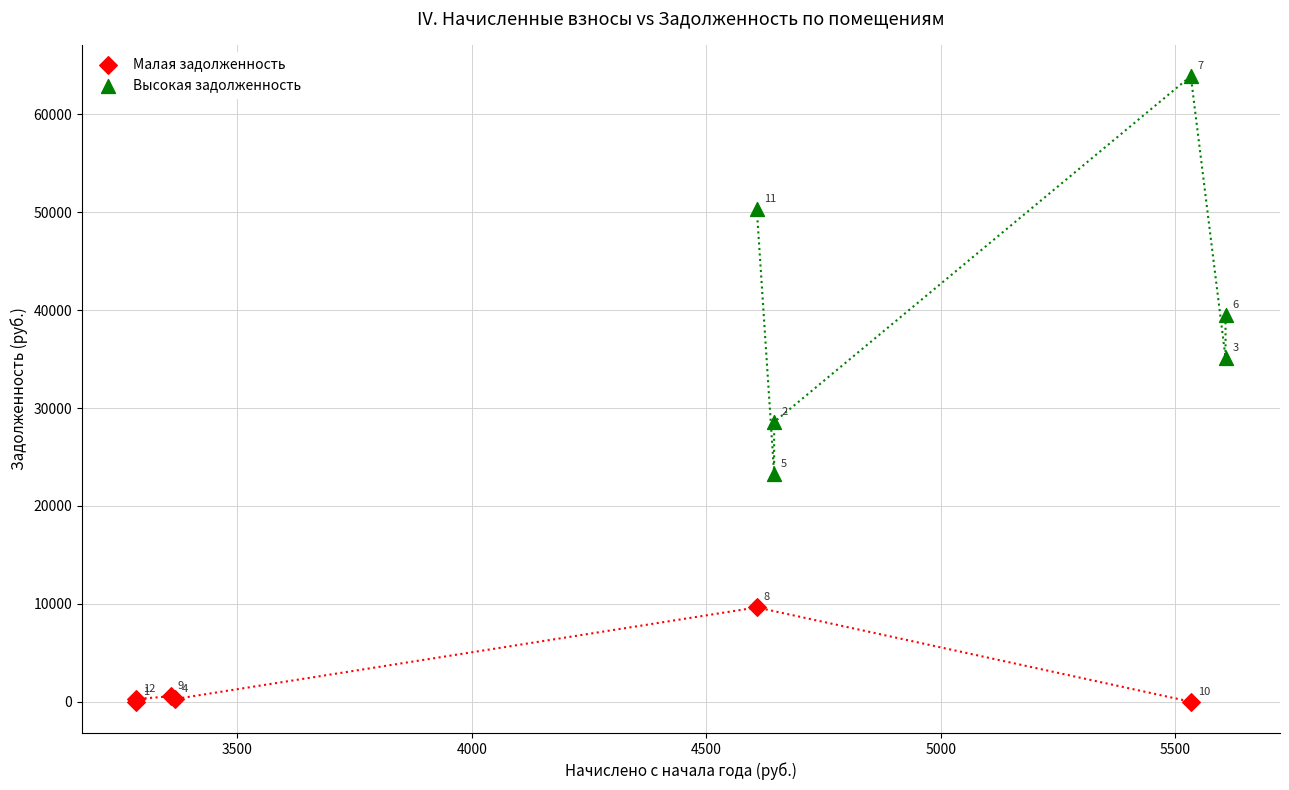

Which series reaches the maximum Y coordinate?

Высокая задолженность